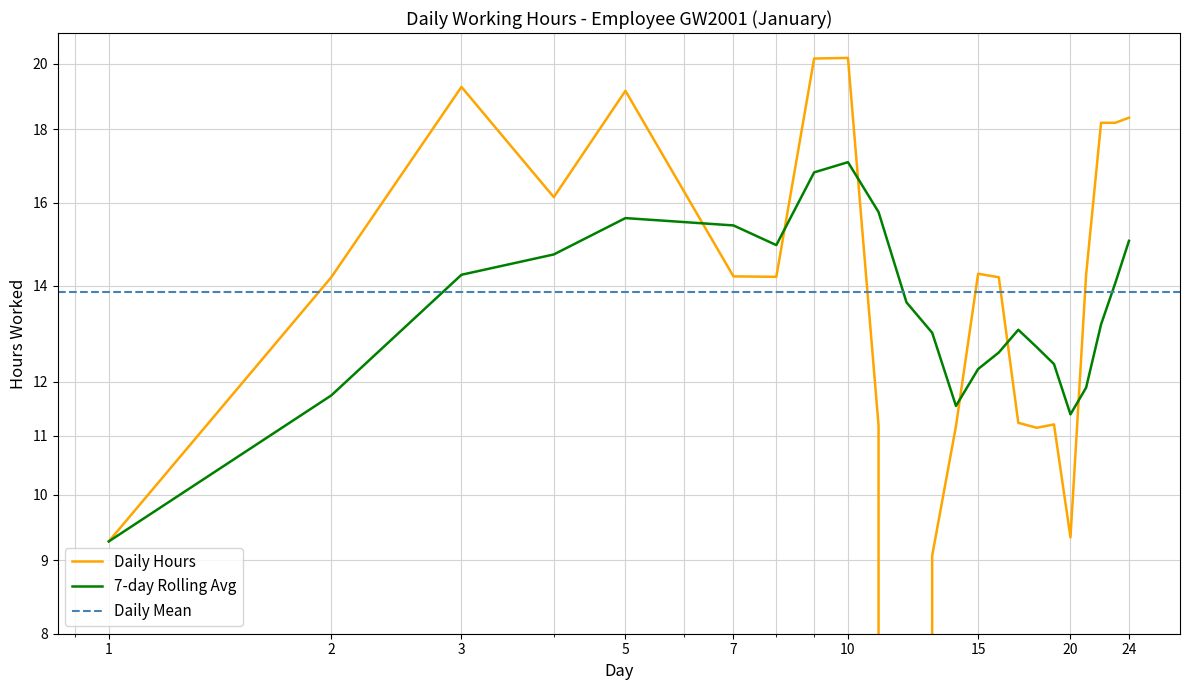

True or false: Daily Hours has more than 0 points higher than both neighbors.

True